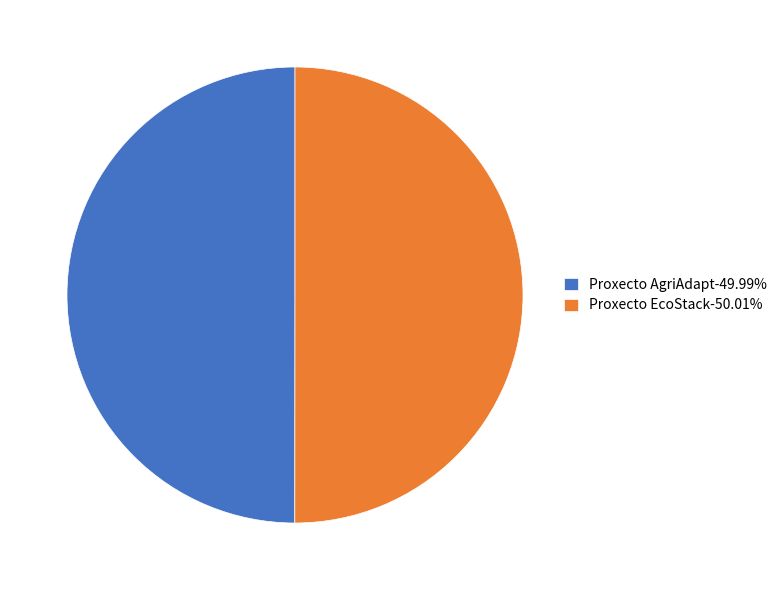

True or false: Proxecto AgriAdapt accounts for 50% of the total.

True